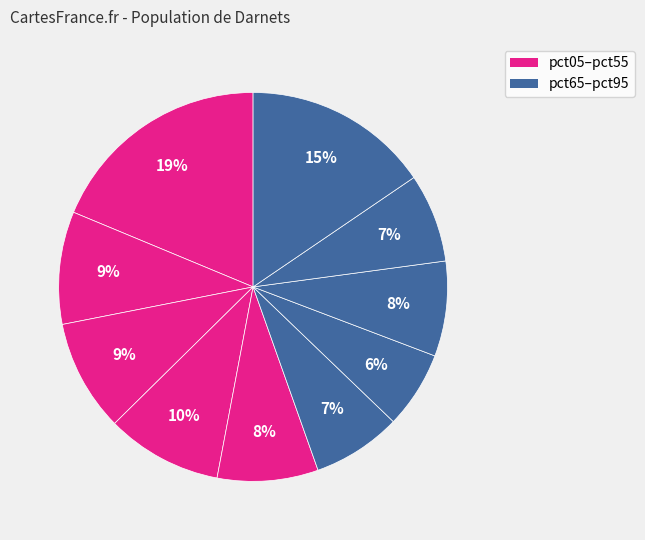

How many segments does this pie chart have?

10